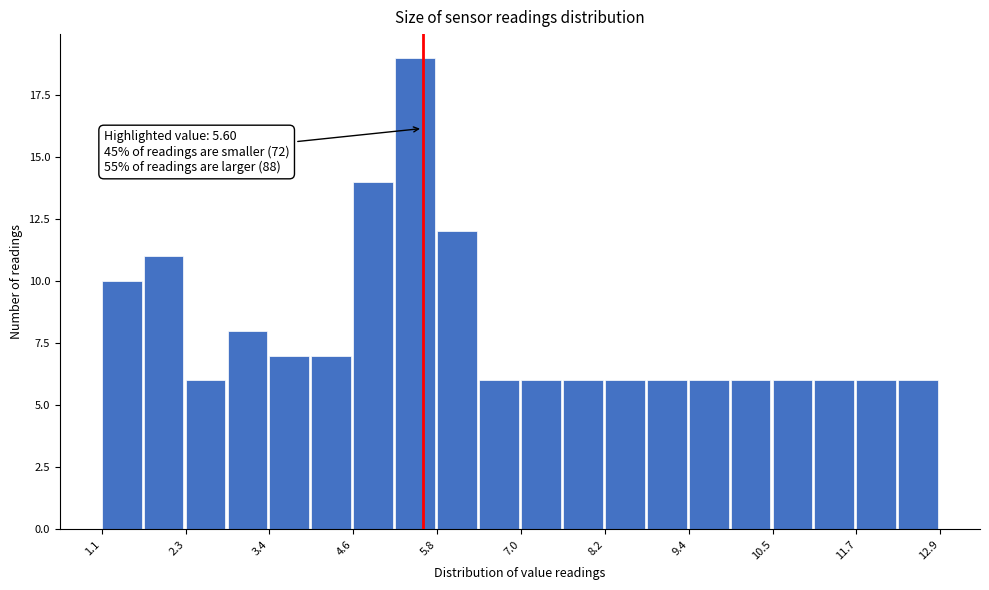

Read against the x-axis, roughly where is the centre of the tallest bar?

5.4